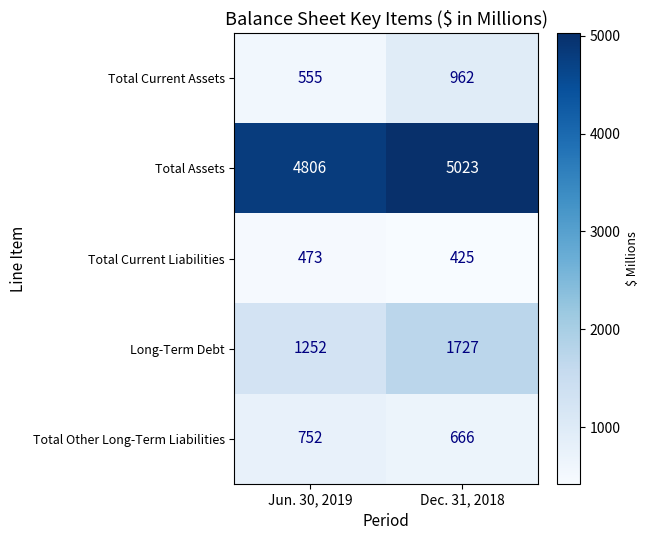

Which series has the widest spread of values?

Long-Term Debt